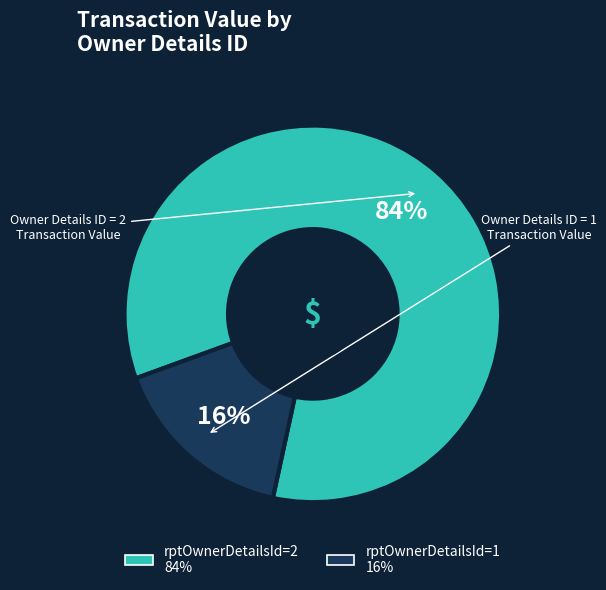

What percentage is the rptOwnerDetailsId=1 slice, to the nearest percent?

16%